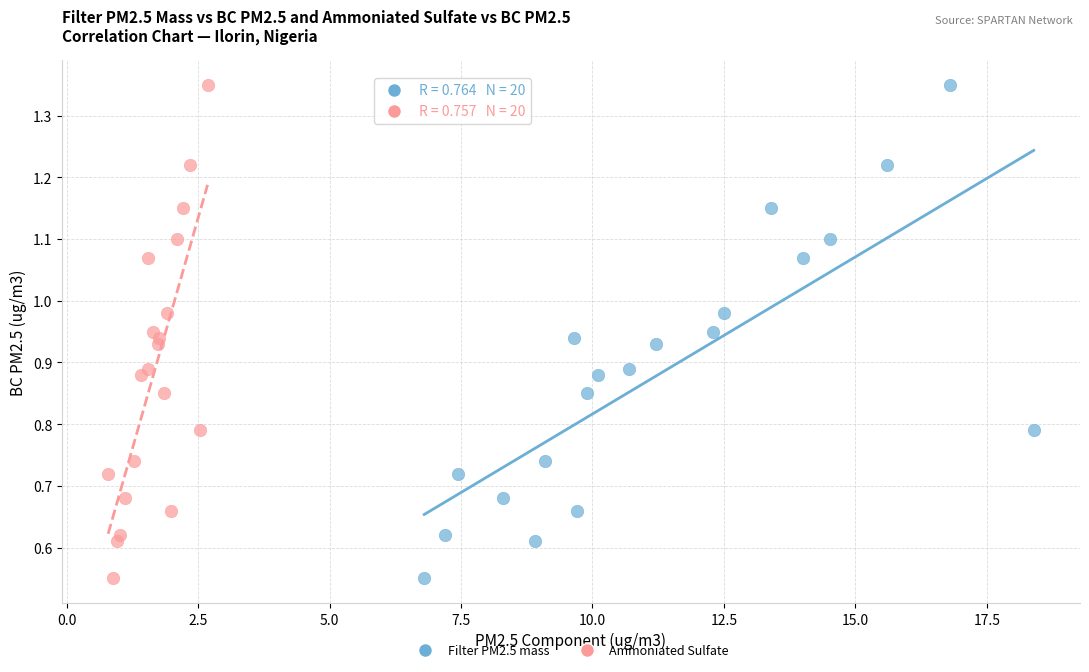

What are all the series names shown in the legend?

Filter PM2.5 mass, Ammoniated Sulfate